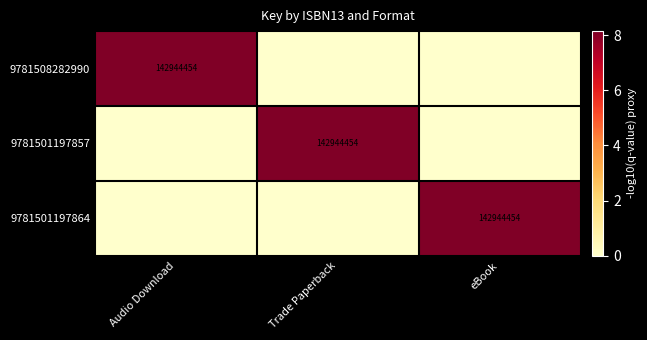

Count the number of data series in this chart.

3